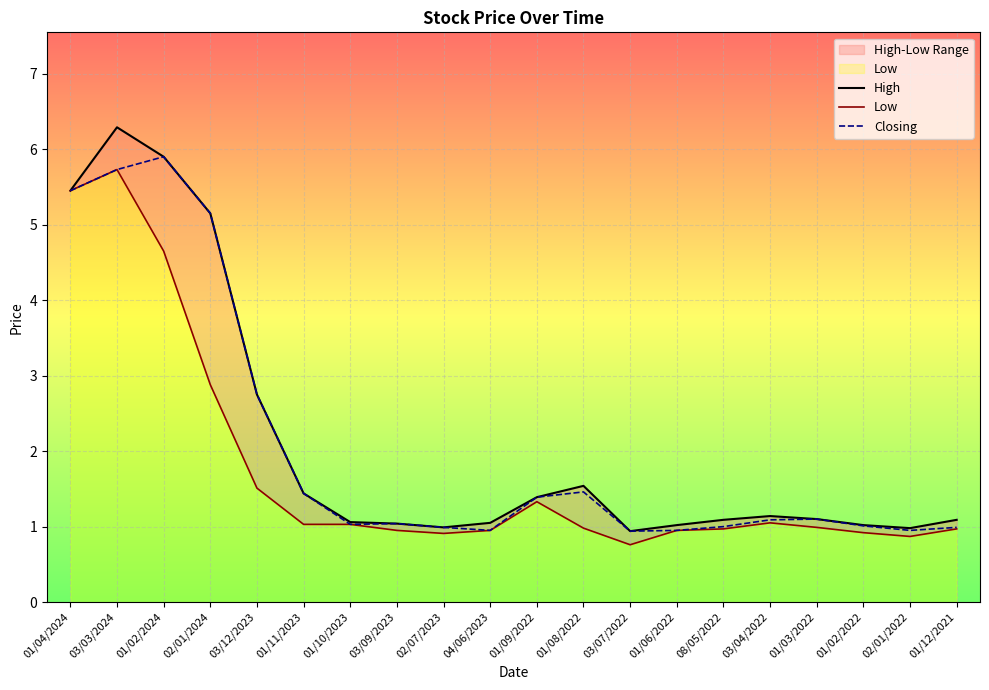

What is the label of the 6th point from the left?

01/11/2023